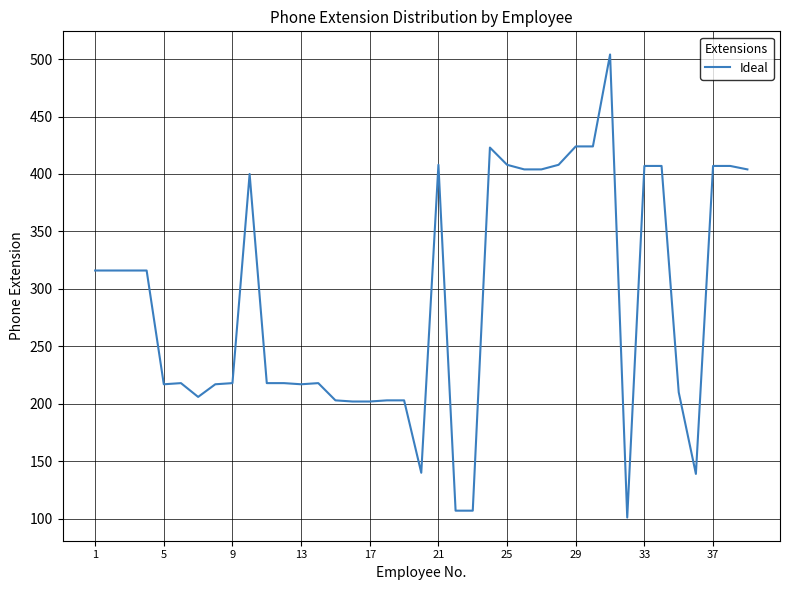

What is the maximum value shown in the chart?

504